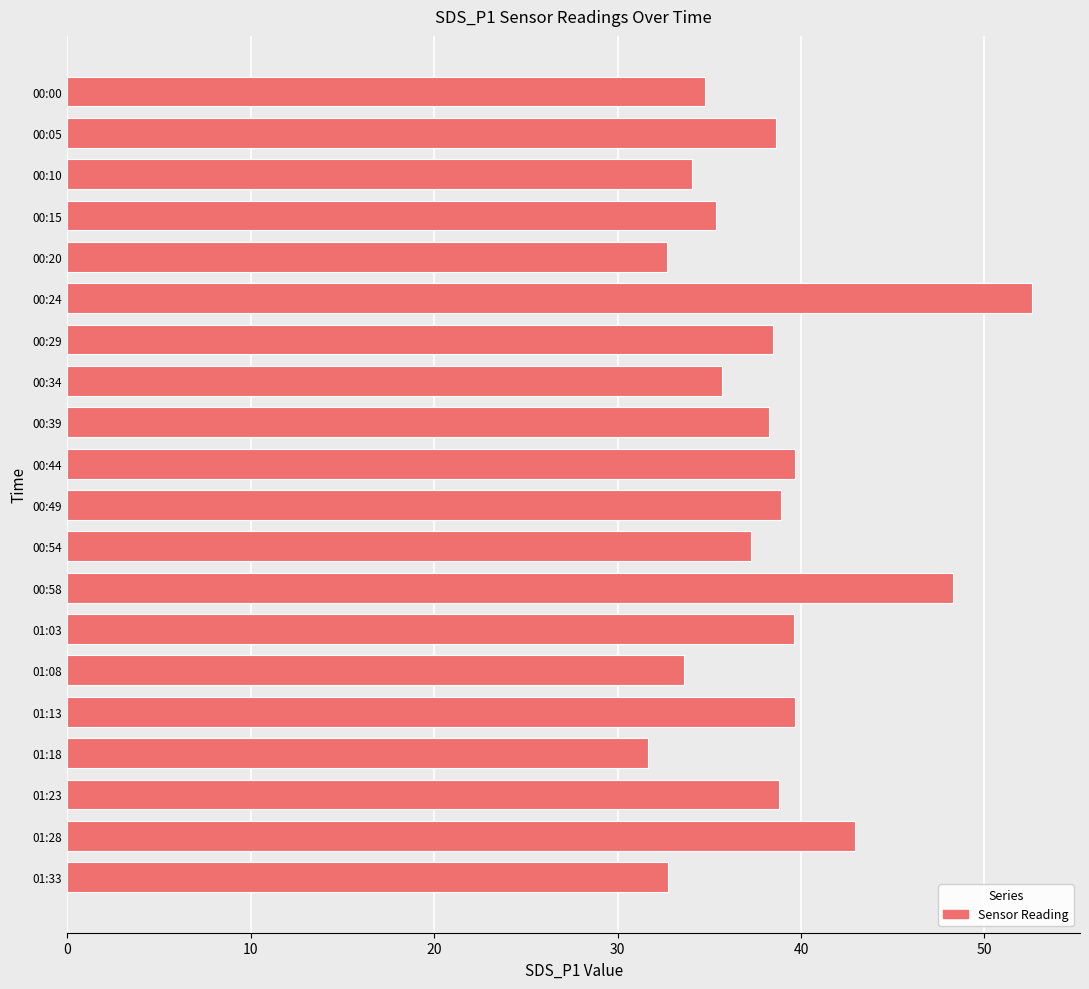

At which category does the chart reach its peak across all series?

00:24